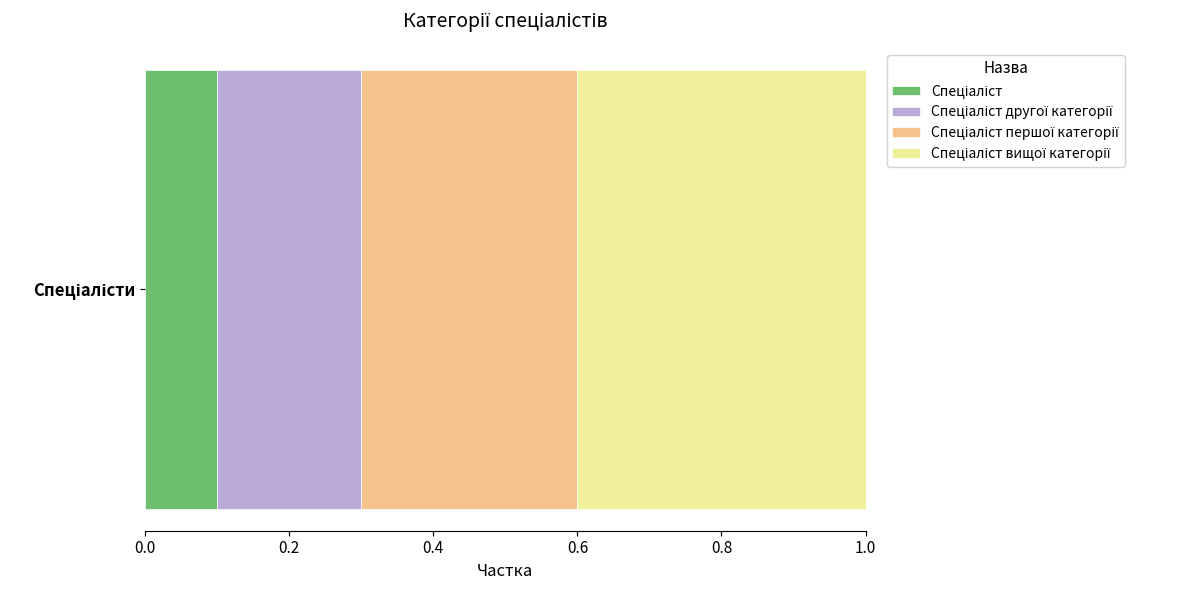

How many data points does each series have?

1